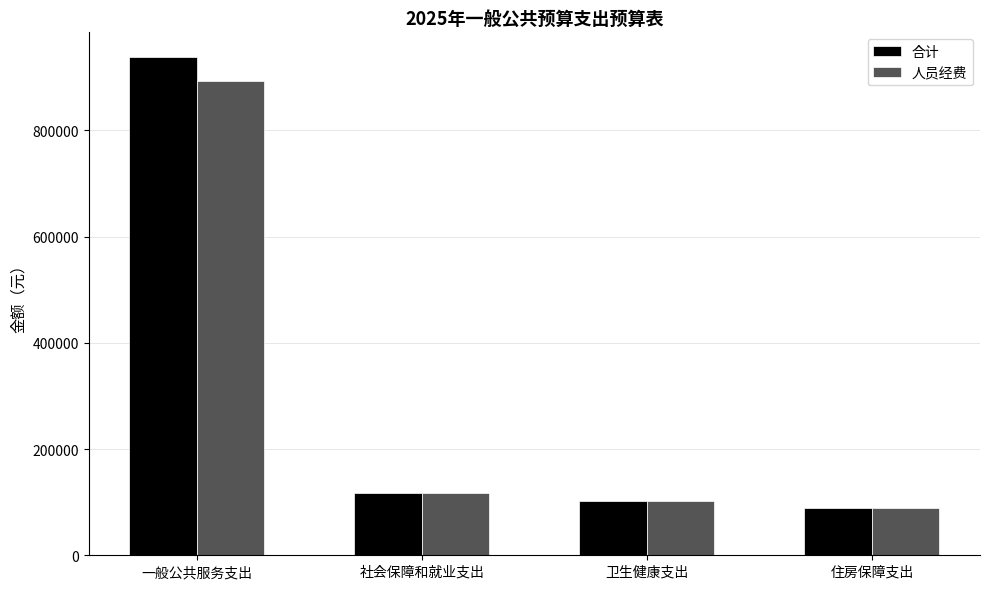

Rank the series by their average value, from highest to lowest.

合计, 人员经费